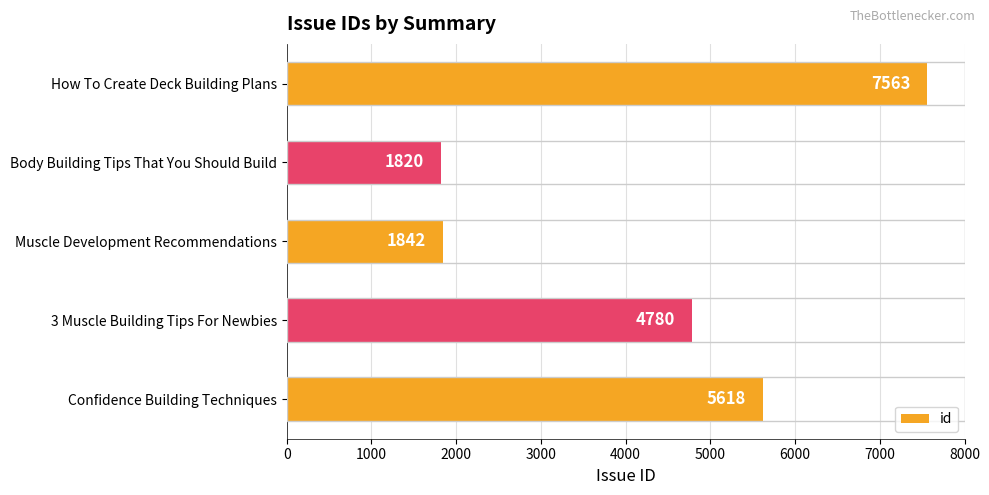

How many distinct data groups are displayed?

1